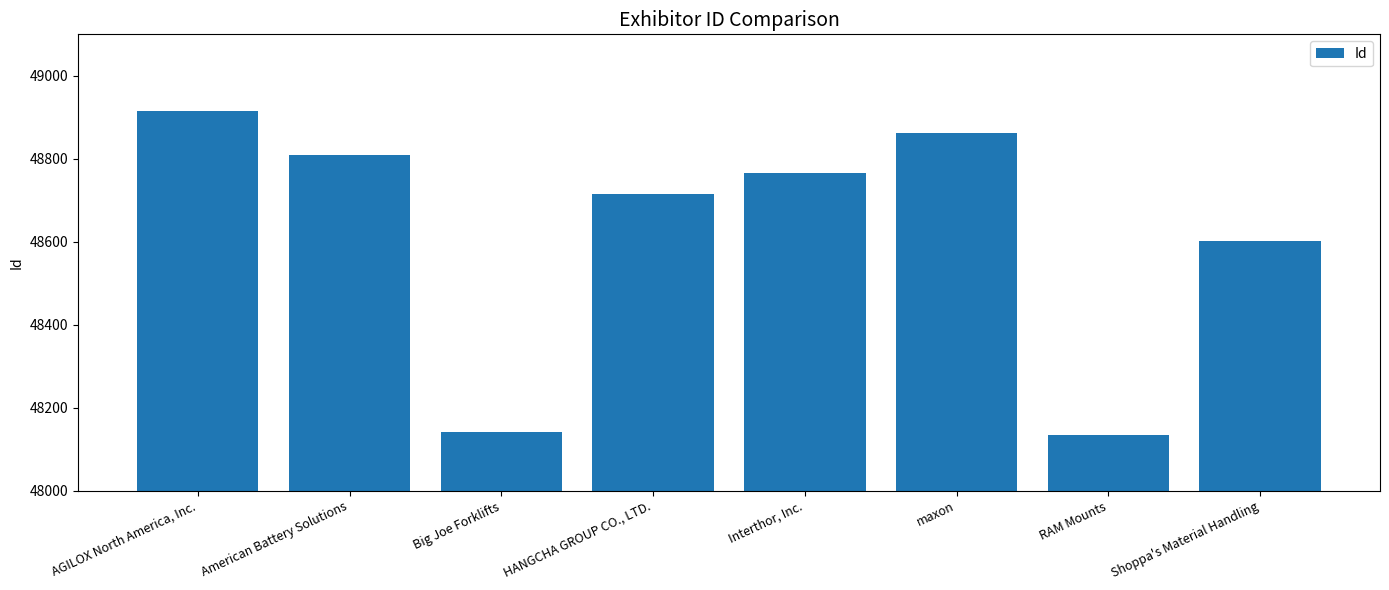

The chart shows a value of 10368 at Big Joe Forklifts. True or false?

False